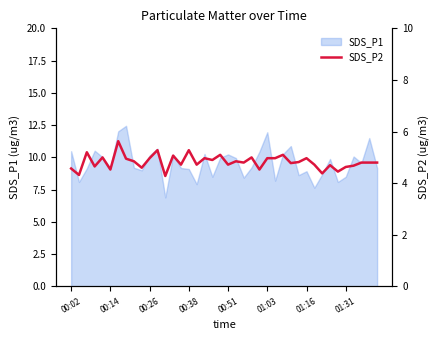

What is the minimum value shown in the chart?

4.3